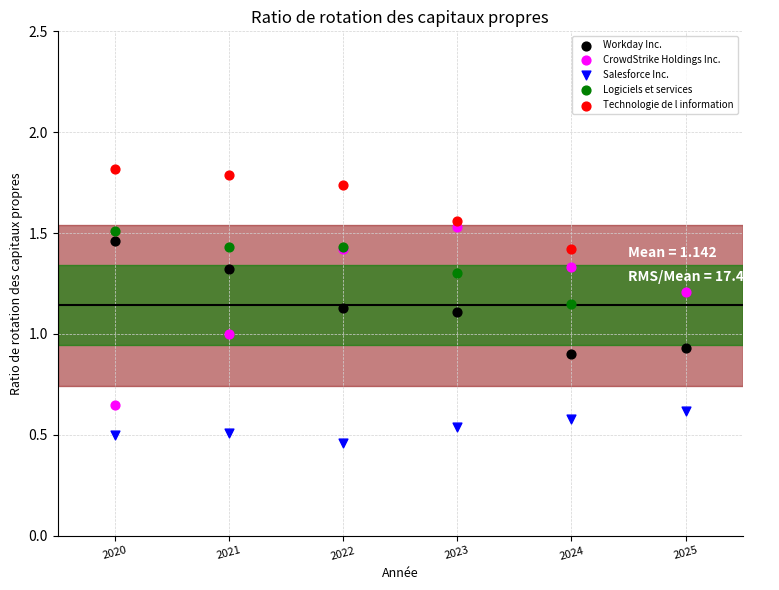

Which series reaches the maximum Y coordinate?

Technologie de l information